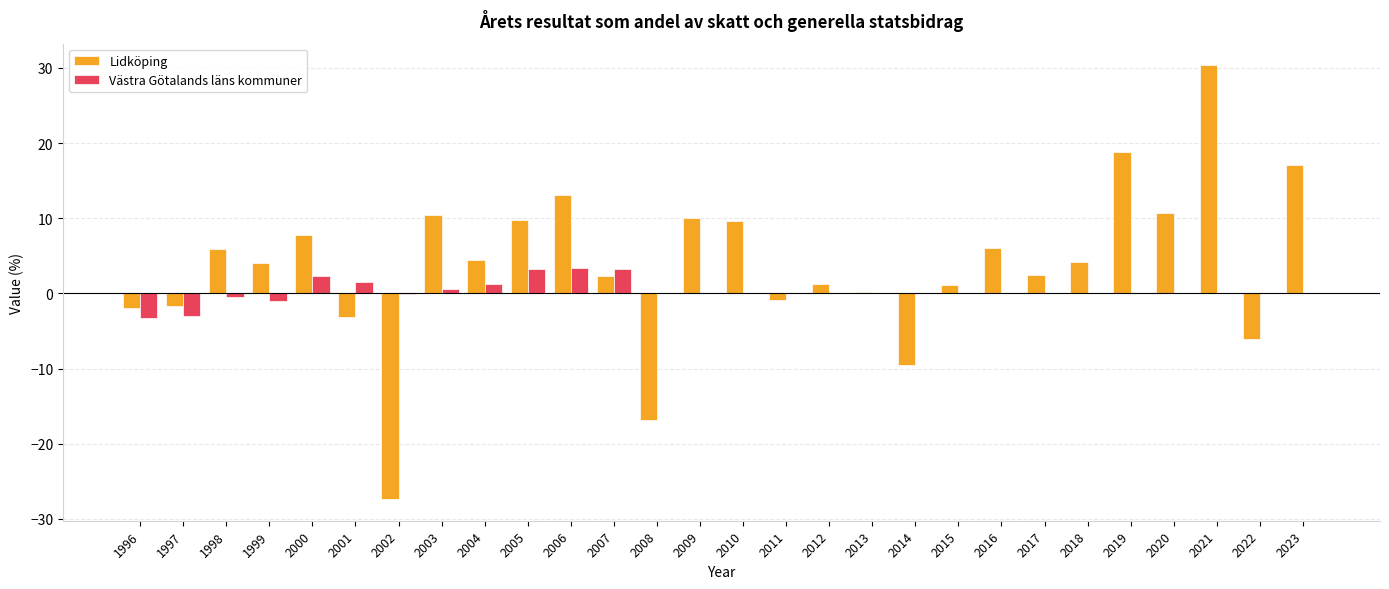

Is the value of Lidköping at 2007 greater than the value of Västra Götalands läns kommuner at 2012?

Yes